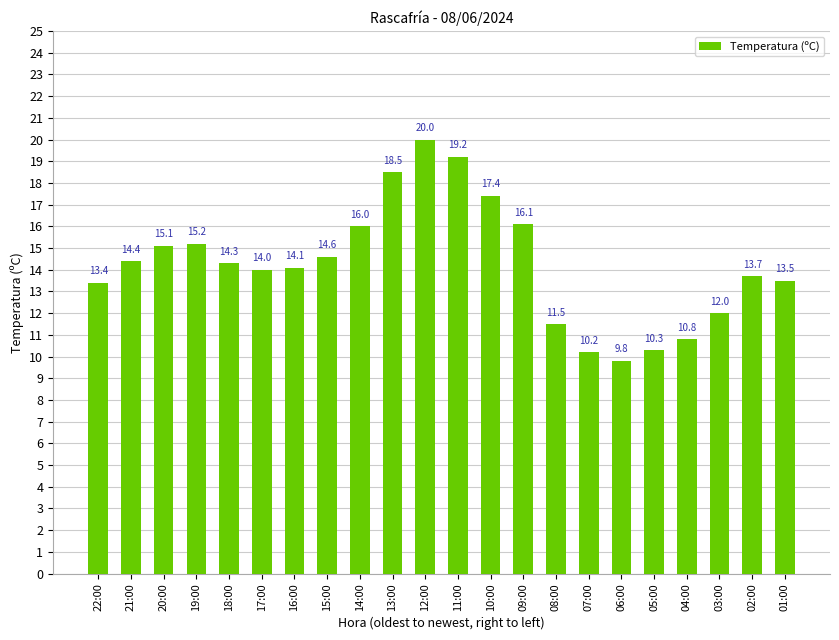

How many data points are less than 14?

9